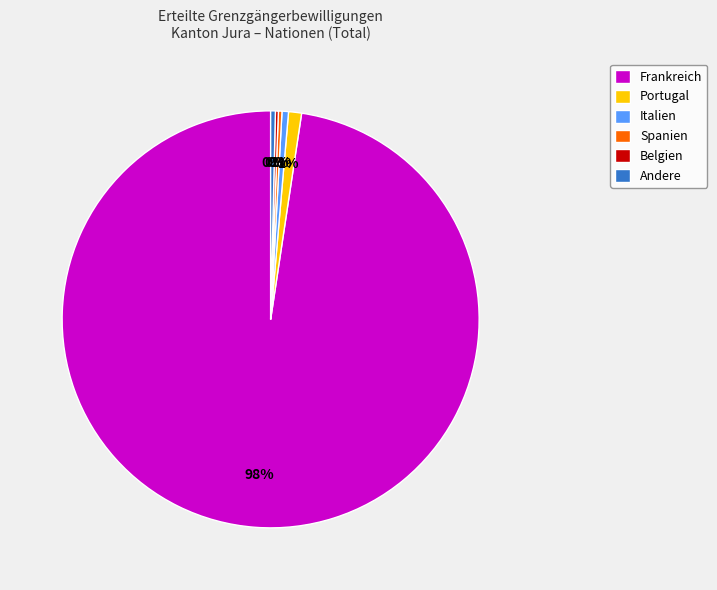

Which category has the biggest portion of the pie?

Frankreich